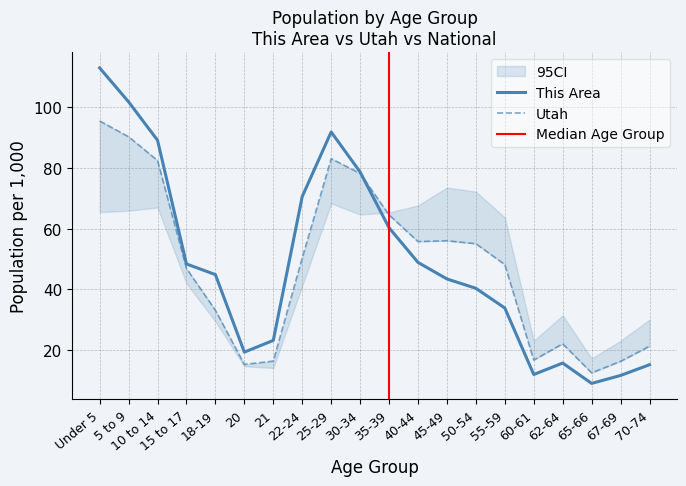

True or false: This Area has more than 2 points higher than both neighbors.

False